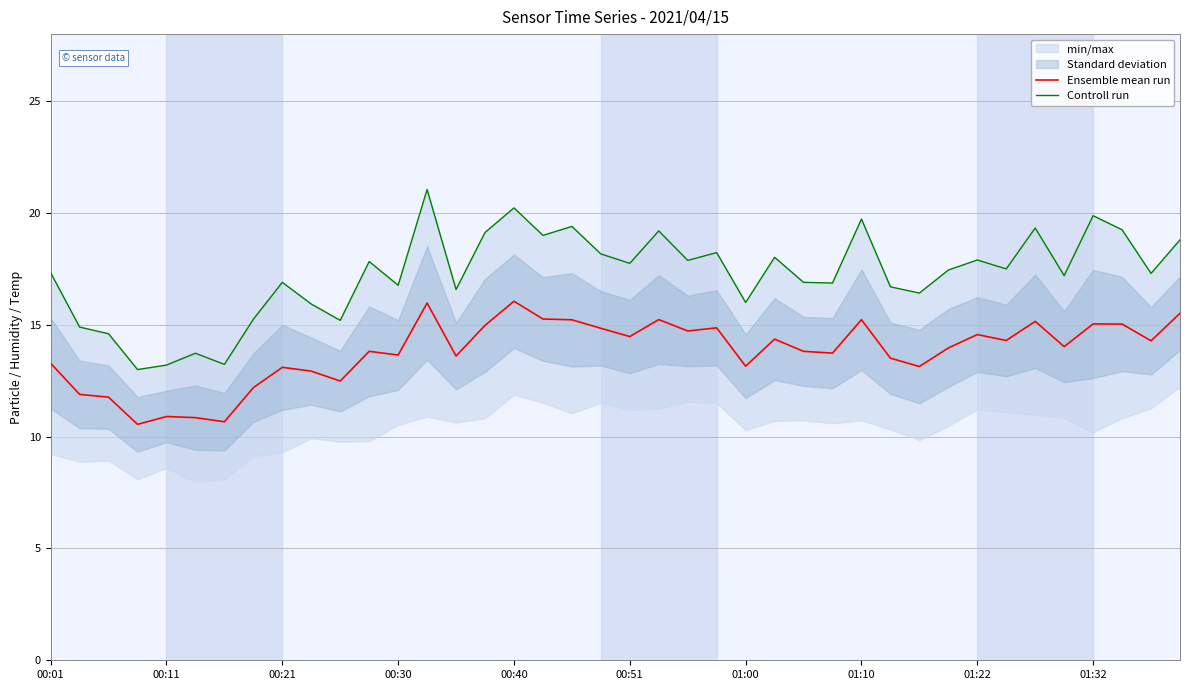

True or false: Ensemble mean run has a value of 8.0 at 23.

False